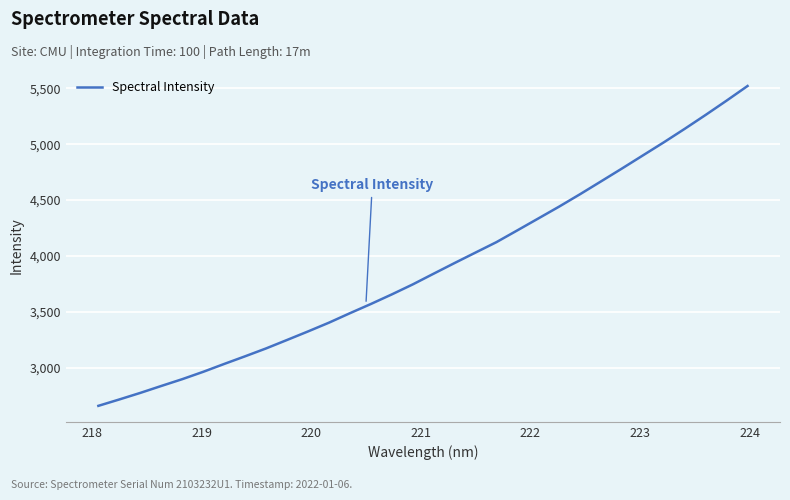

What is the difference between the maximum and minimum values?

2858.3